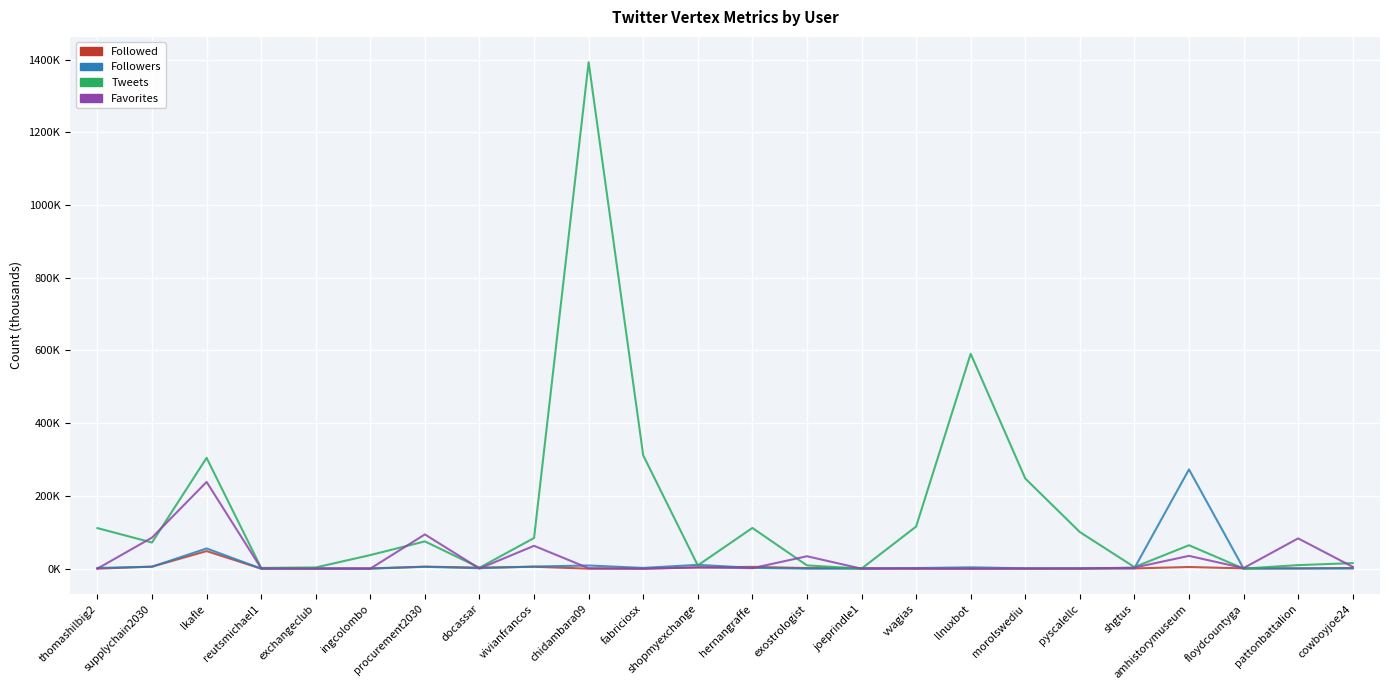

The value of Favorites at exostrologist is 34.2. True or false?

True